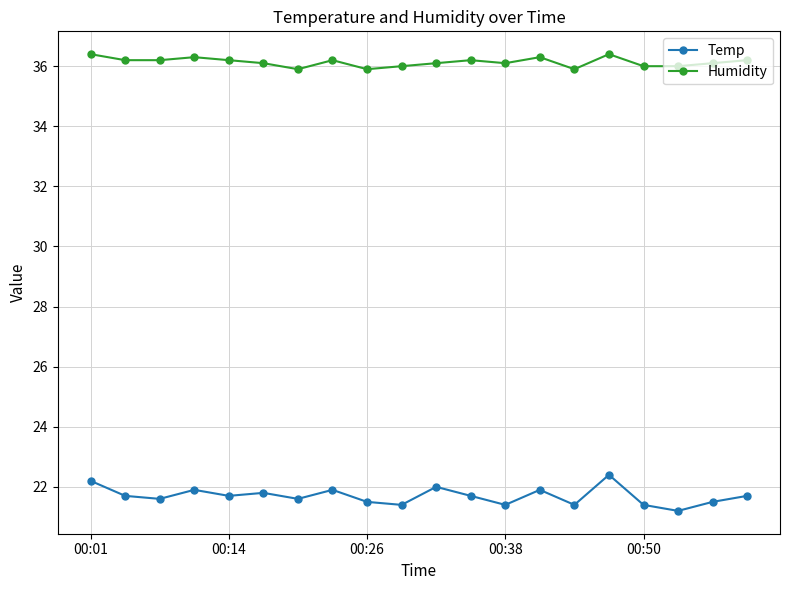

Which series has the largest total across all categories?

Humidity